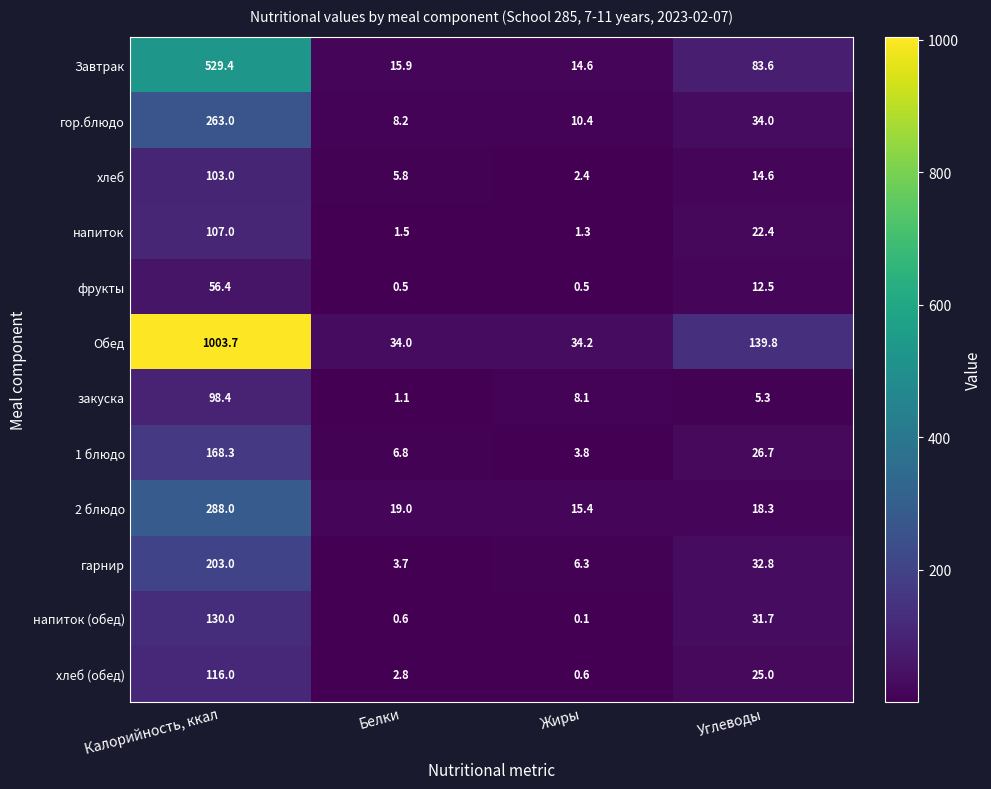

Rank the series at Жиры from lowest to highest value.

напиток (обед), фрукты, хлеб (обед), напиток, хлеб, 1 блюдо, гарнир, закуска, гор.блюдо, Завтрак, 2 блюдо, Обед